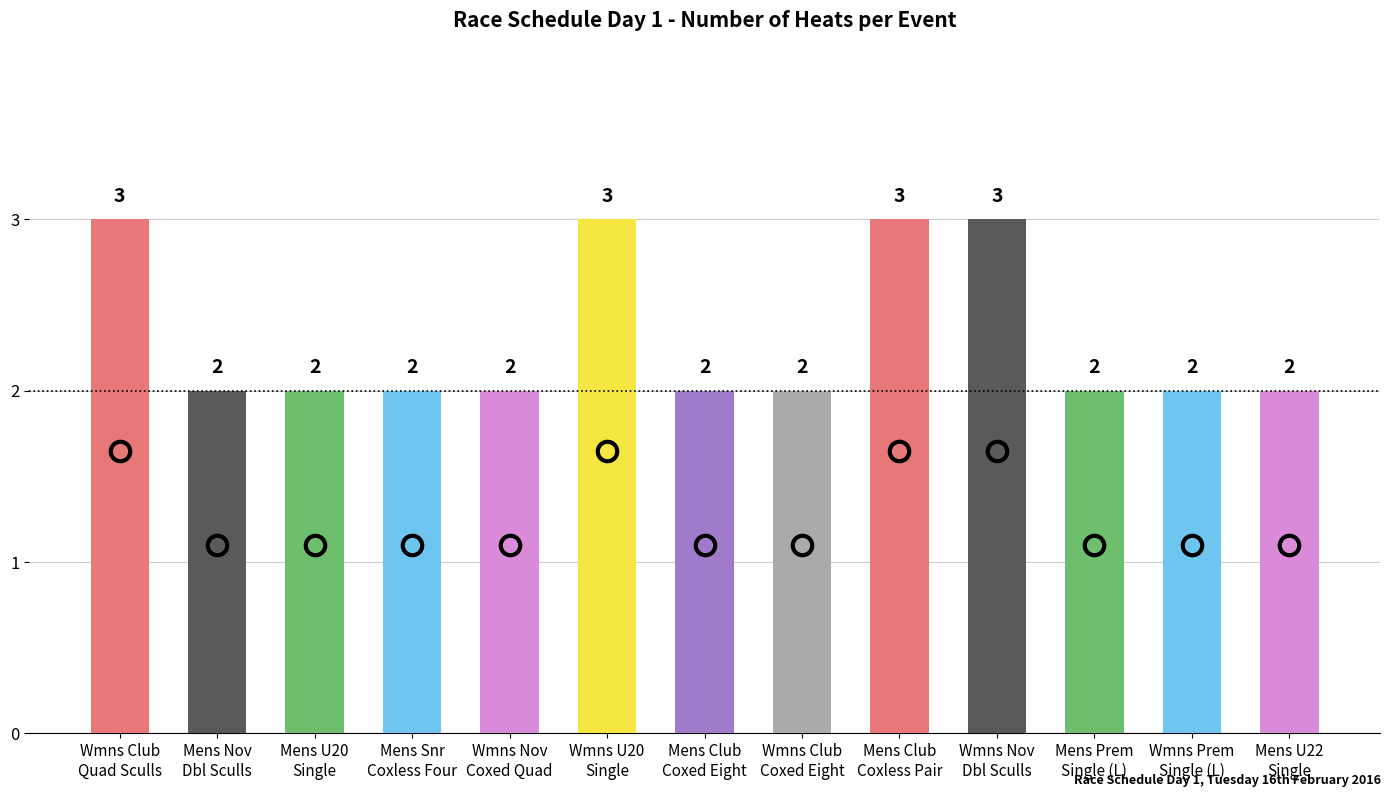

What is the maximum value shown in the chart?

3